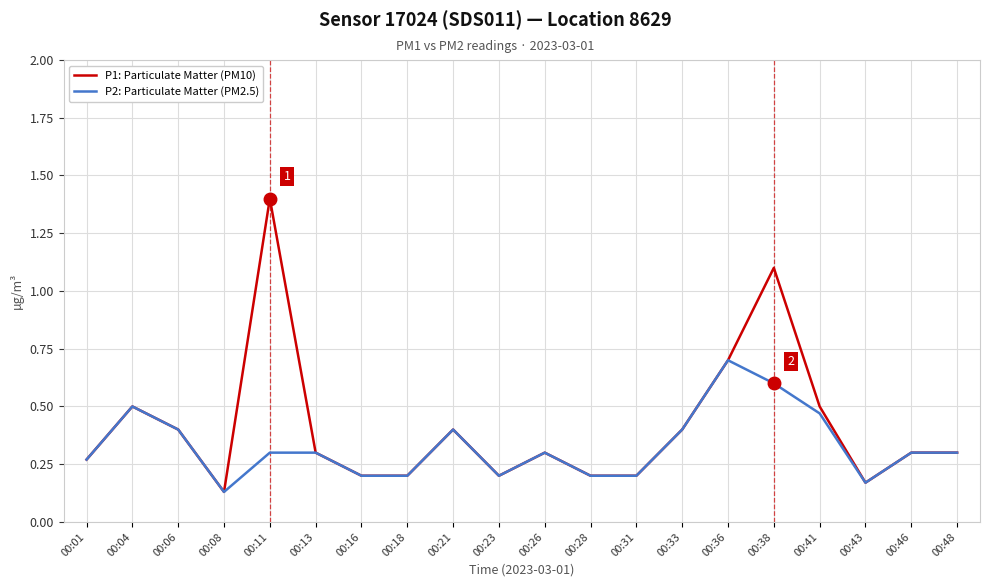

Where is P2: Particulate Matter (PM2.5) nearest to the value 0?

00:08